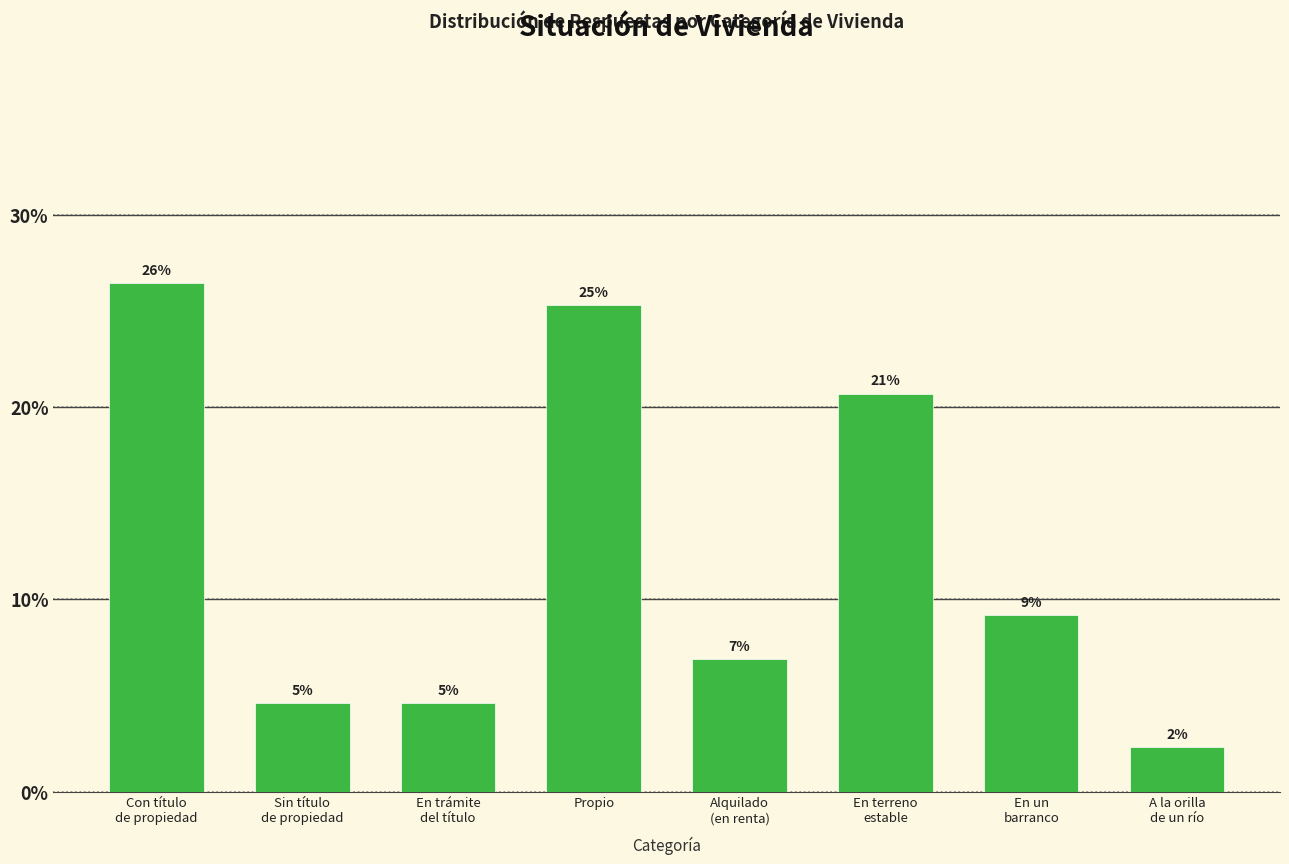

Reading left to right, what are all the values shown in this chart?

26.4	4.6	4.6	25.3	6.9	20.7	9.2	2.3